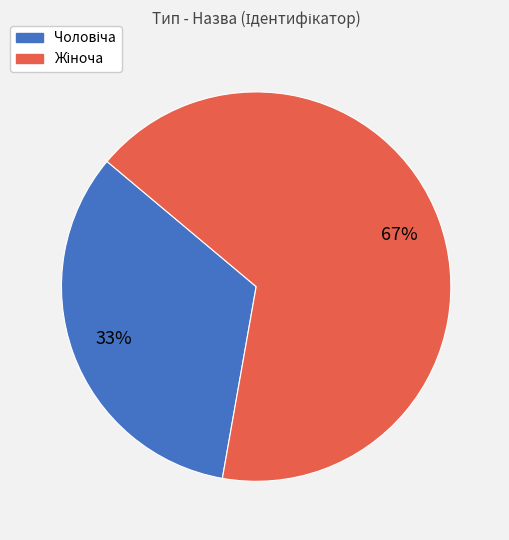

To the nearest percent, what is the average slice percentage?

50%